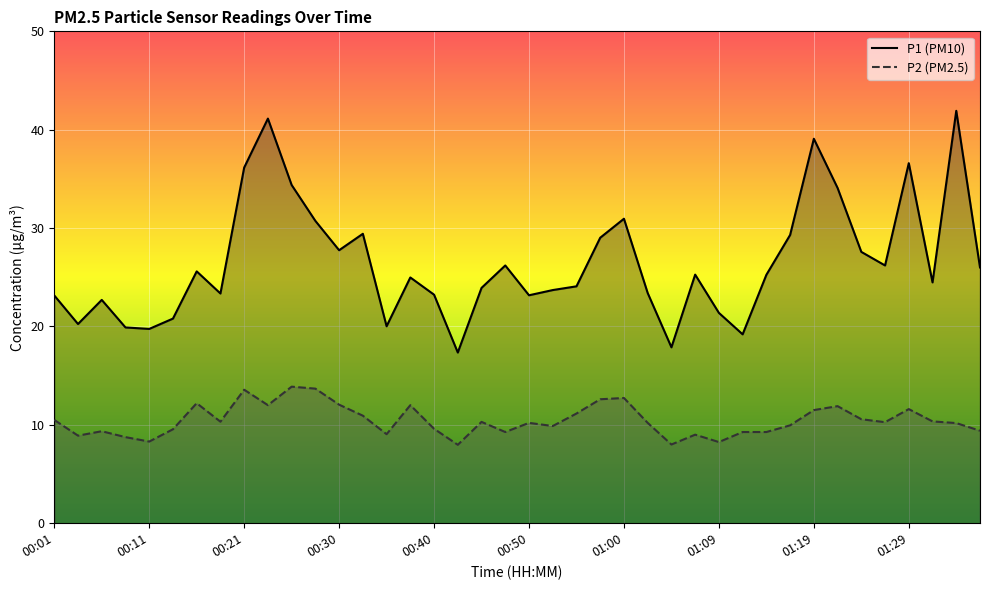

At which label does P2 reach its peak?

00:26